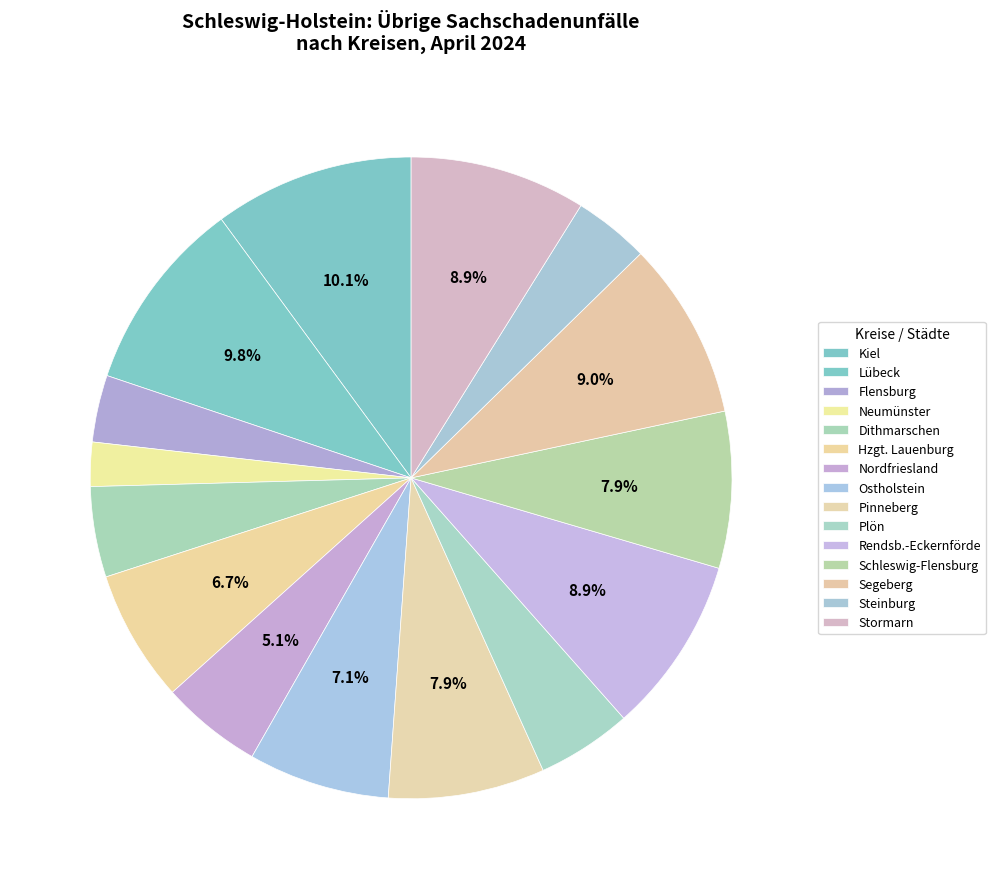

How many segments does this pie chart have?

15